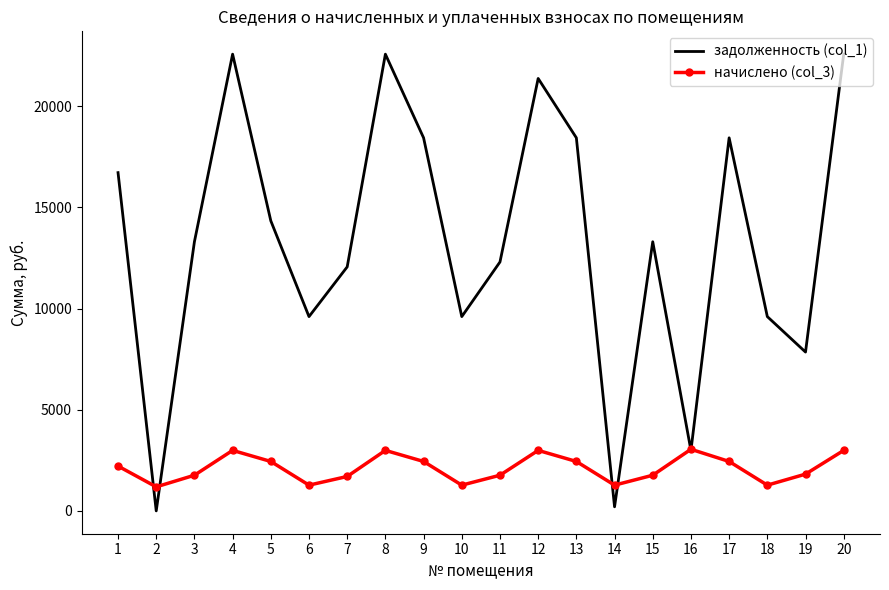

Which series has the widest spread of values?

задолженность (col_1)